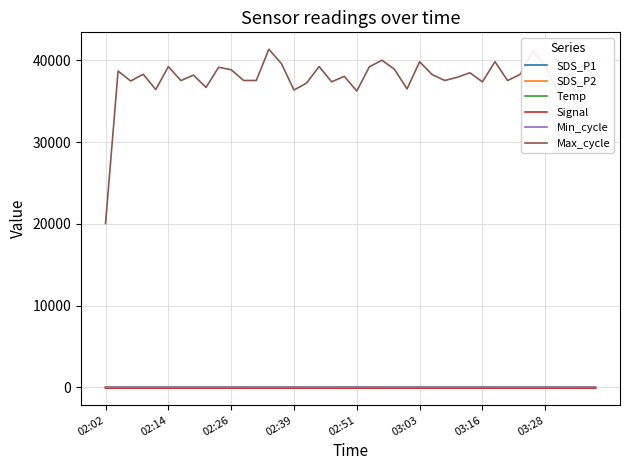

What is the maximum value shown in the chart?

41363.0